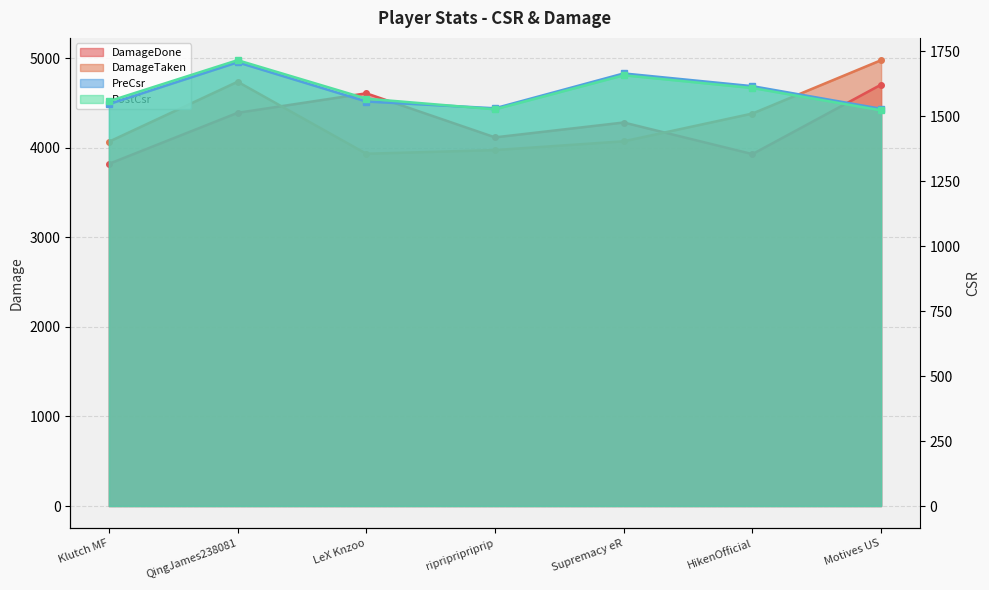

List the labels in order of PreCsr value, smallest first.

Motives US, ripripripriprip, Klutch MF, LeX Knzoo, HikenOfficial, Supremacy eR, QingJames238081